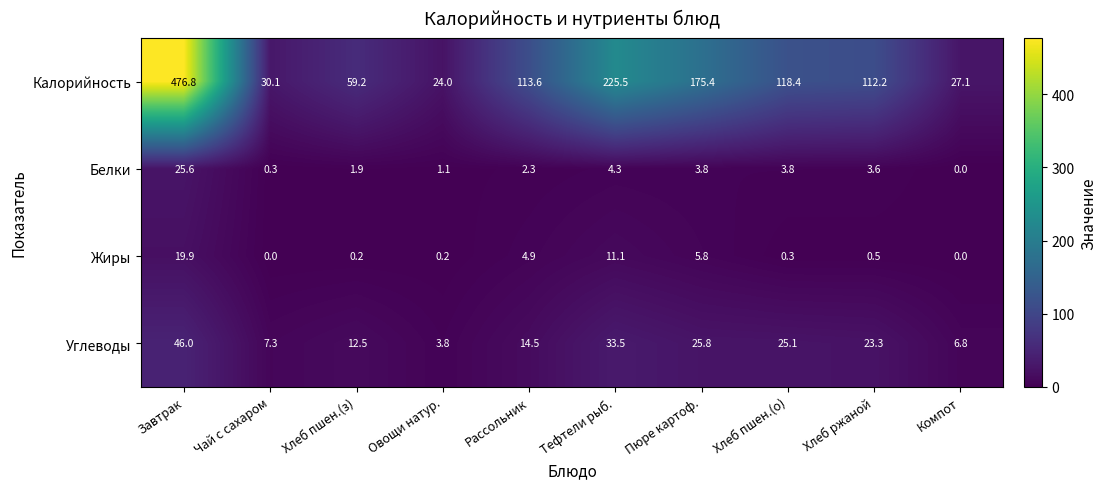

What is the lowest value of the Углеводы series?

3.8